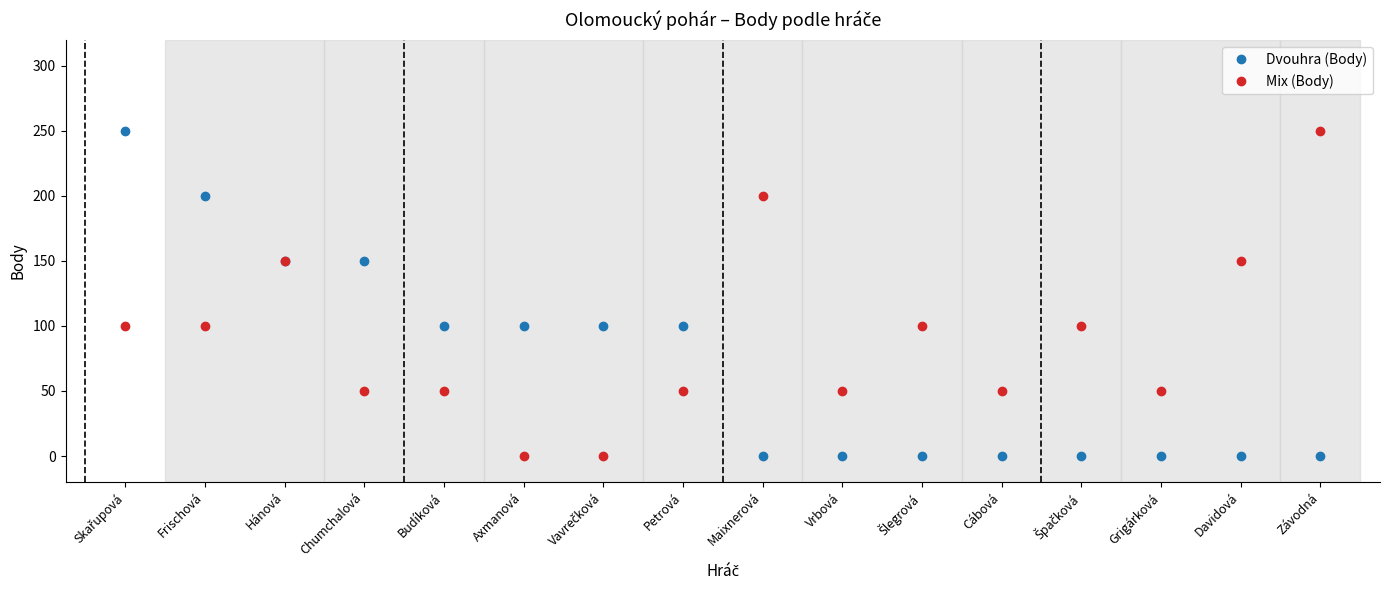

Rank the series by their average value, from highest to lowest.

Mix (Body), Dvouhra (Body)